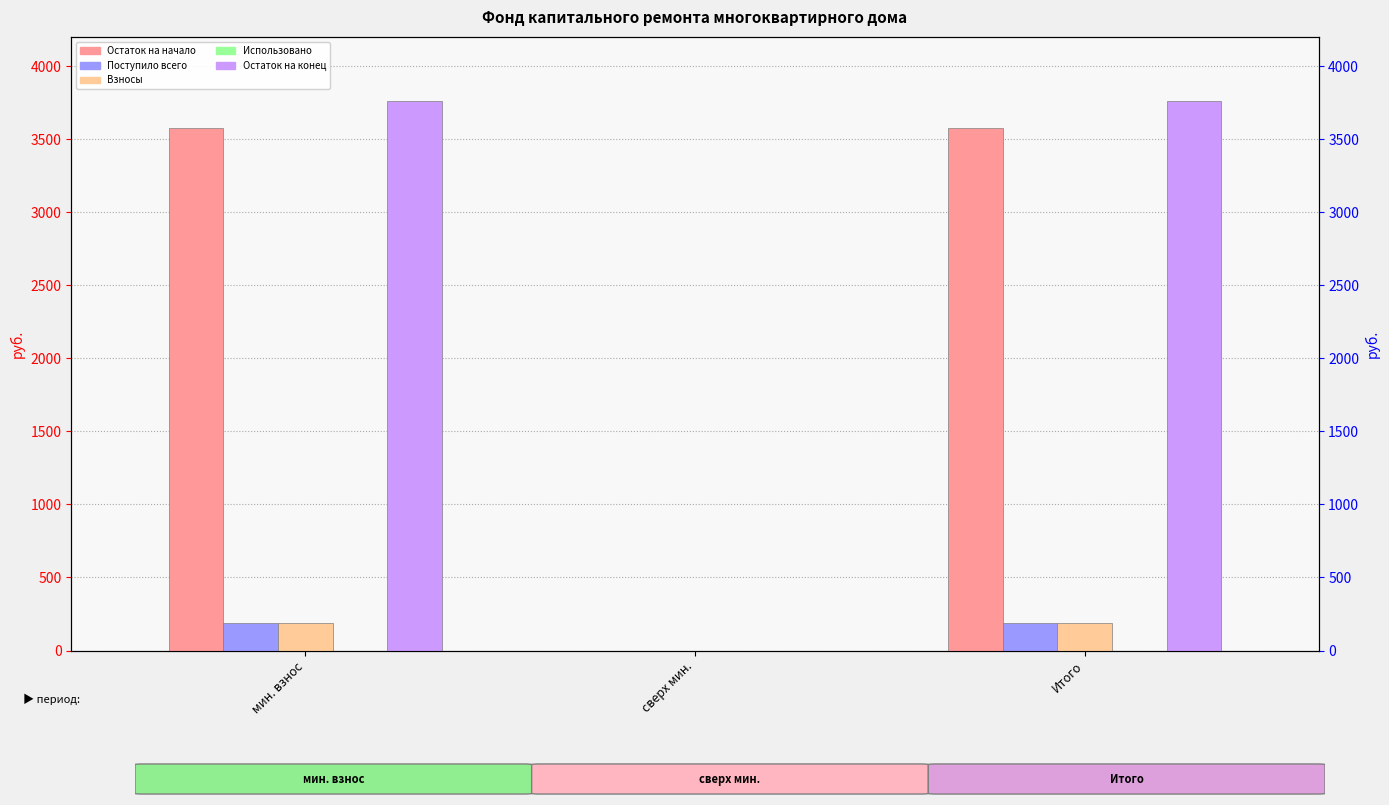

Which series has the largest total across all categories?

Остаток на конец